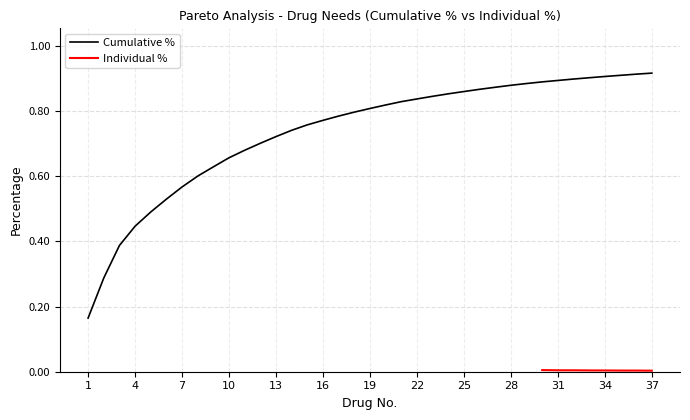

Is it true that the value at 16 is 0.8?

True